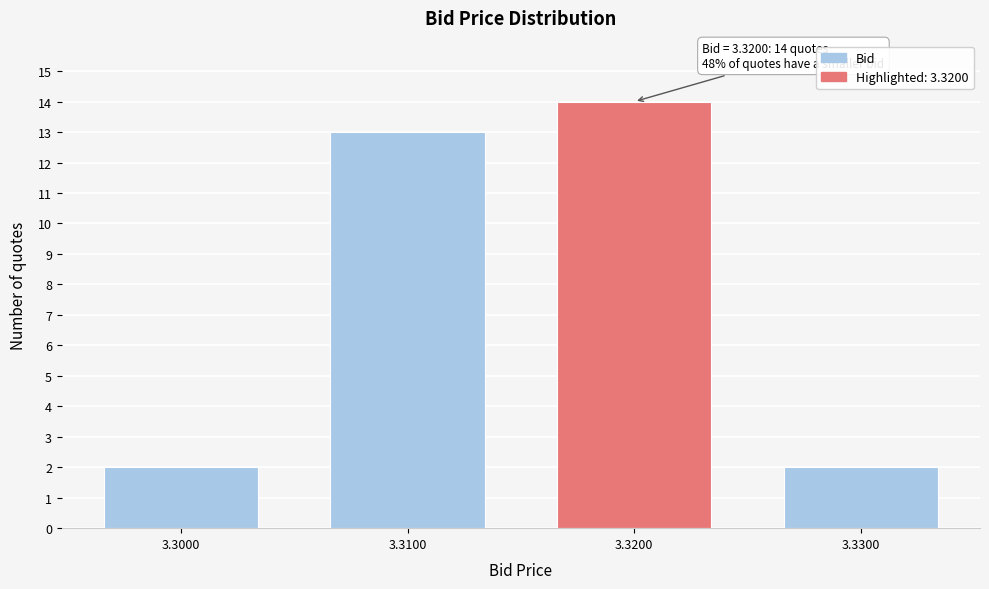

Reading left to right, what are all the values shown in this chart?

2	13	14	2